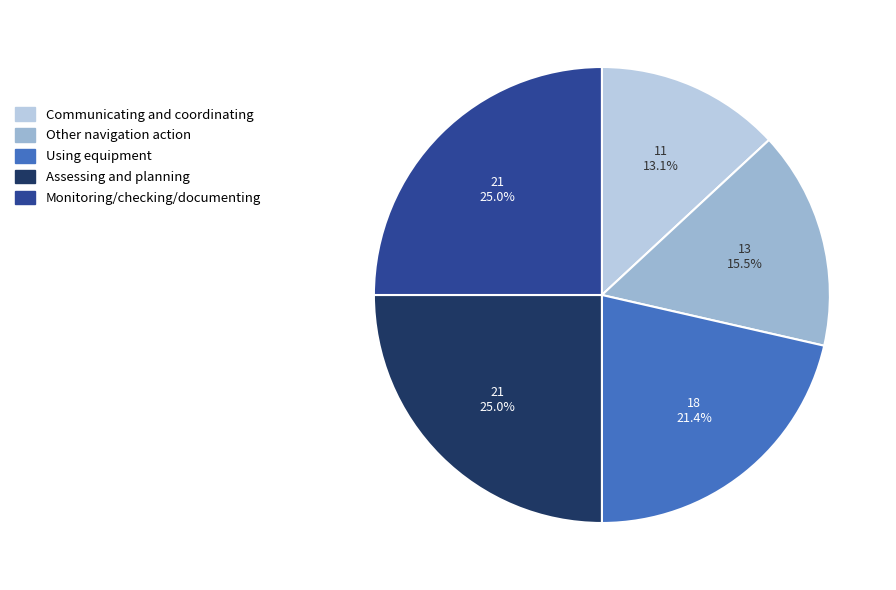

Combined, what portion of the pie is Using equipment and Other navigation action?

36.9%